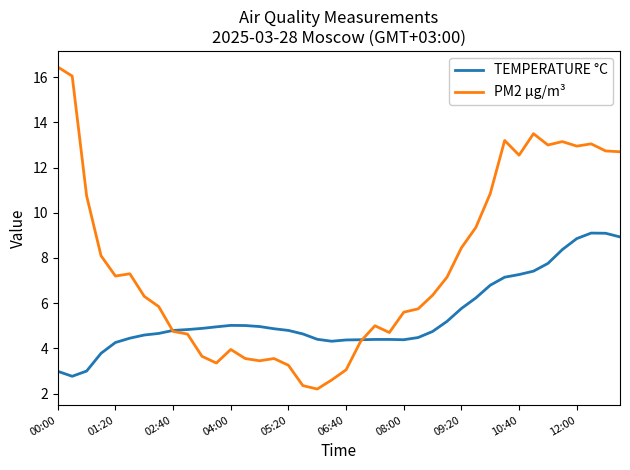

What is the maximum value for TEMPERATURE °C?

9.1